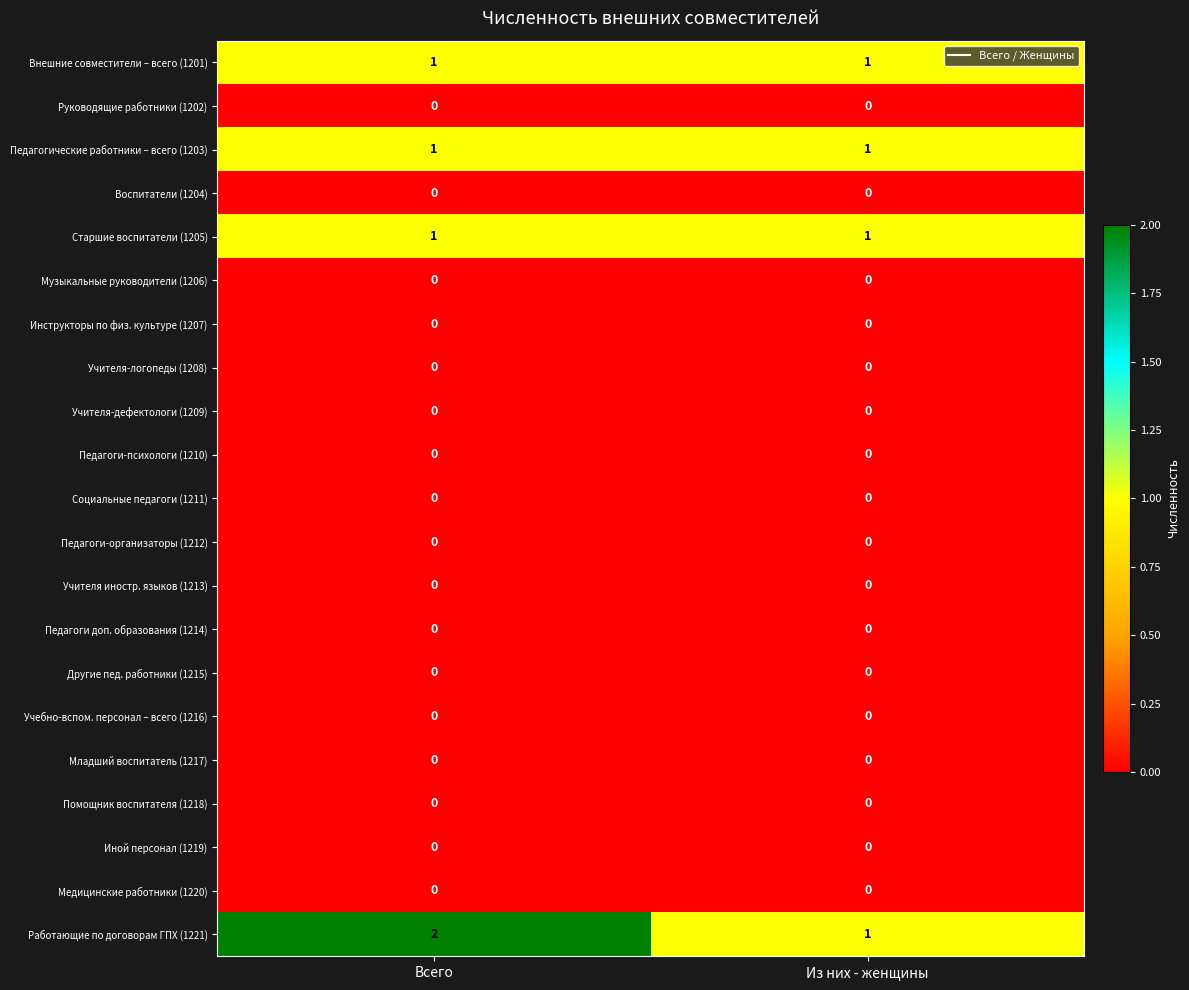

Which label corresponds to the largest value in the chart?

Всего